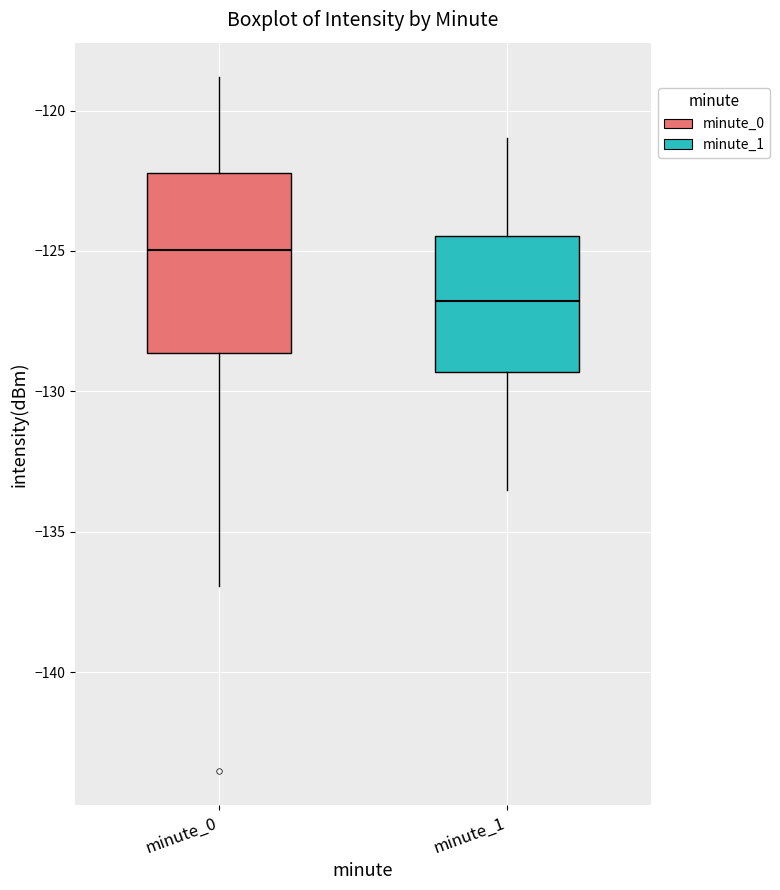

Where is the upper edge of the box for minute_0 on the y-axis? The values are not printed on the chart, so give them approximately, as read against the axis.

-122.0